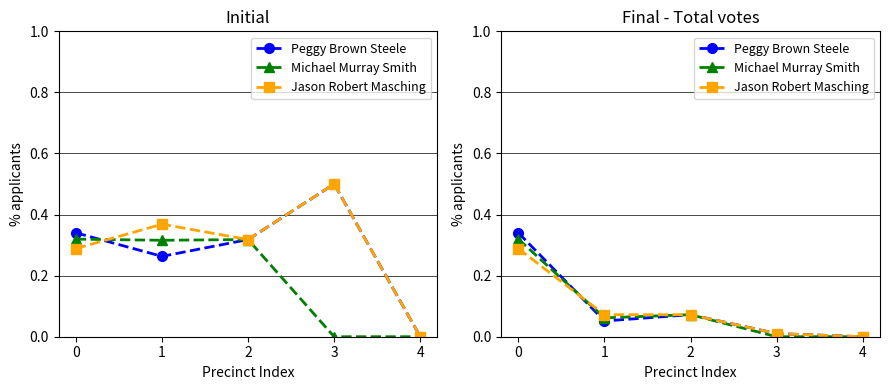

How many values in the Peggy Brown Steele series exceed 0?

4